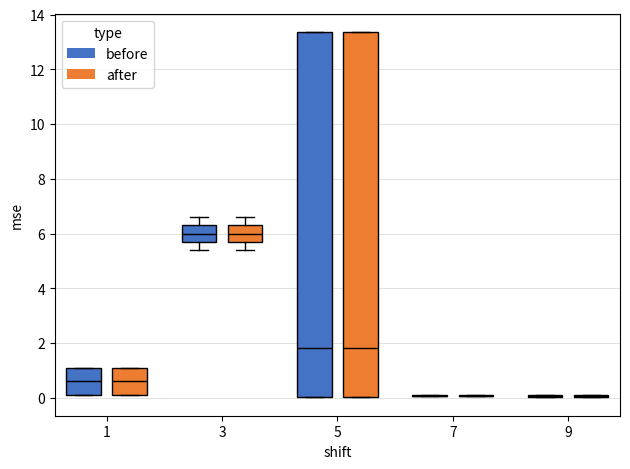

Which series has the largest total across all categories?

before